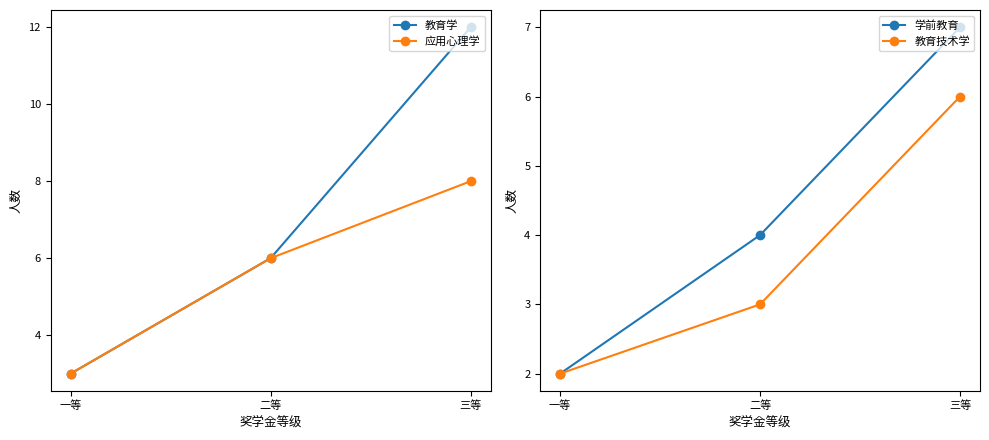

Which series changed the most between 一等 and 三等?

教育学